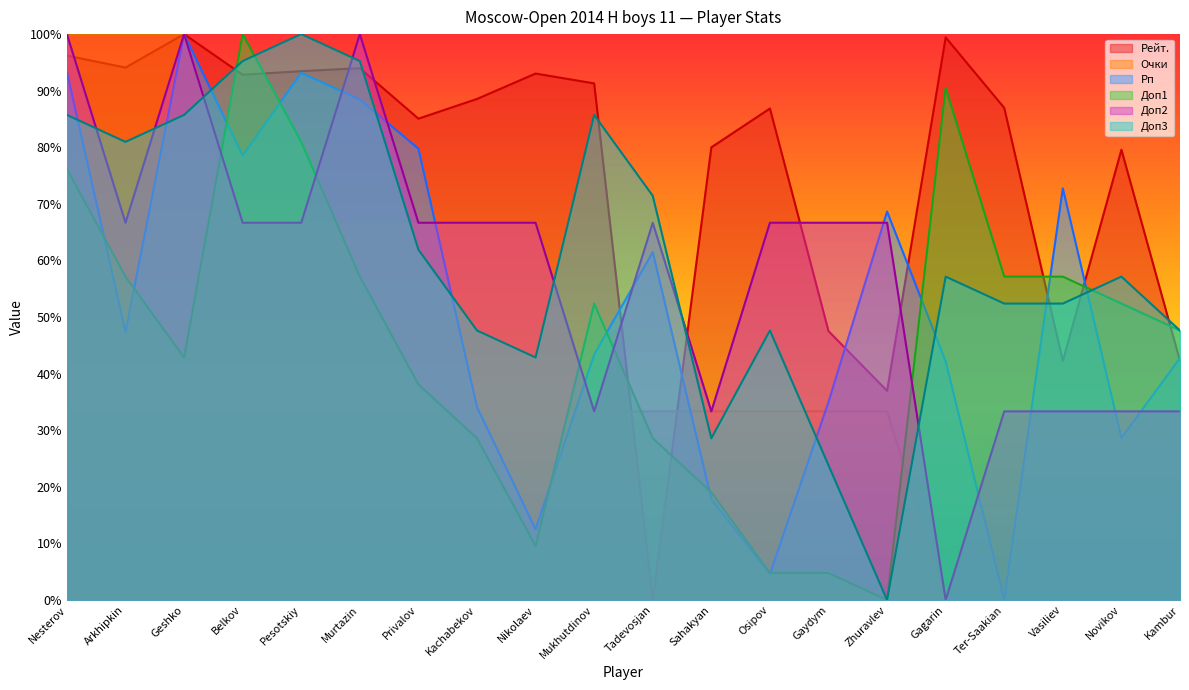

How many values in Очки are above zero?

15